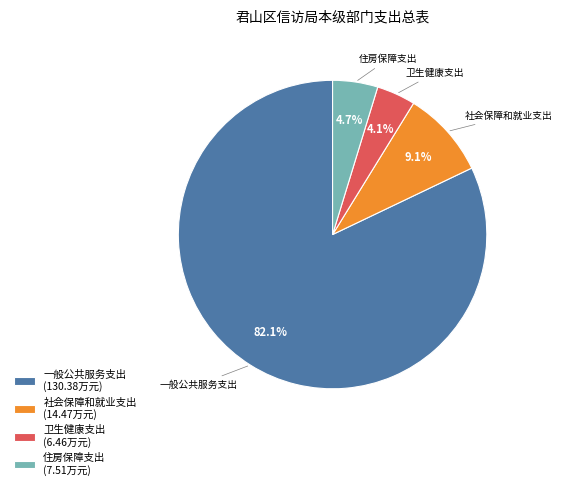

To the nearest percent, what is the combined percentage of 卫生健康支出 and 社会保障和就业支出?

13%